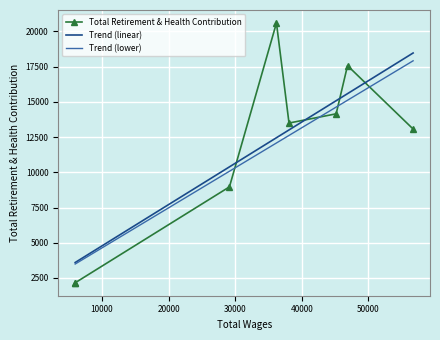

How many intersections are there between Trend (linear) and Total Retirement & Health Contribution?

4